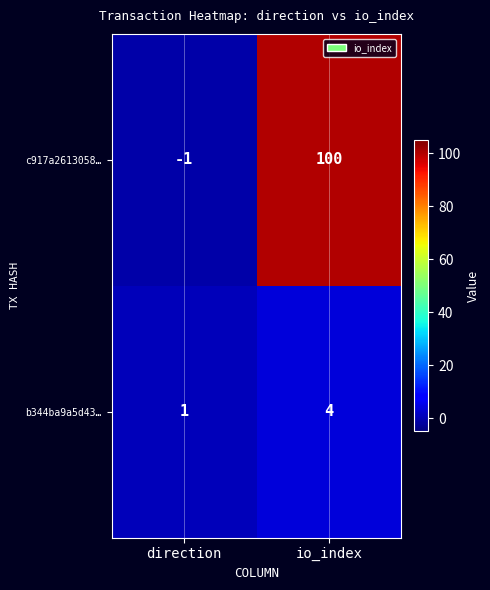

What is the difference between the maximum and minimum values in the b344ba9a5d43… series?

3